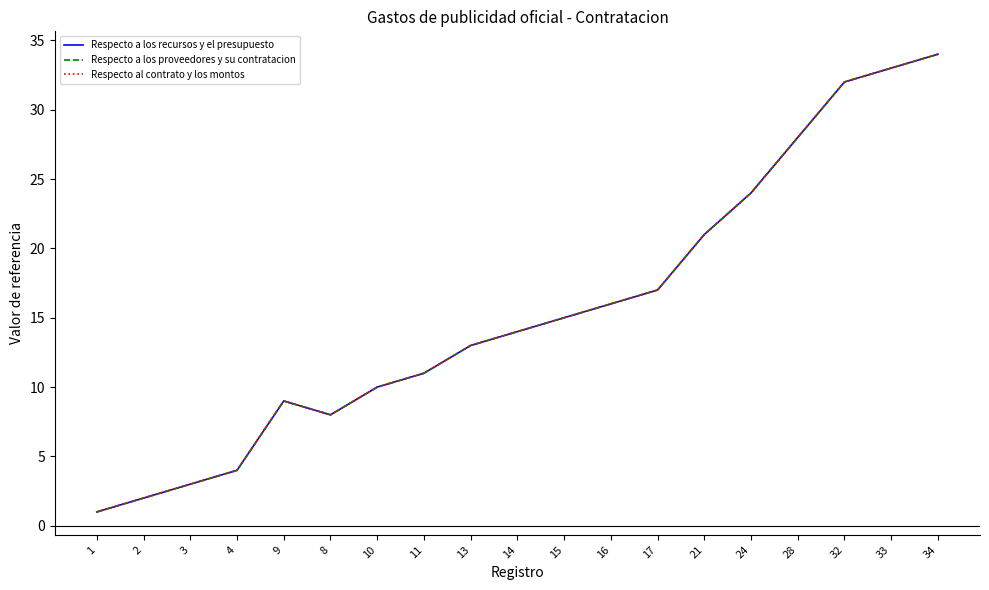

List the labels in order of Respecto a los proveedores y su contratacion value, largest first.

34, 33, 32, 28, 24, 21, 17, 16, 15, 14, 13, 11, 10, 9, 8, 4, 3, 2, 1